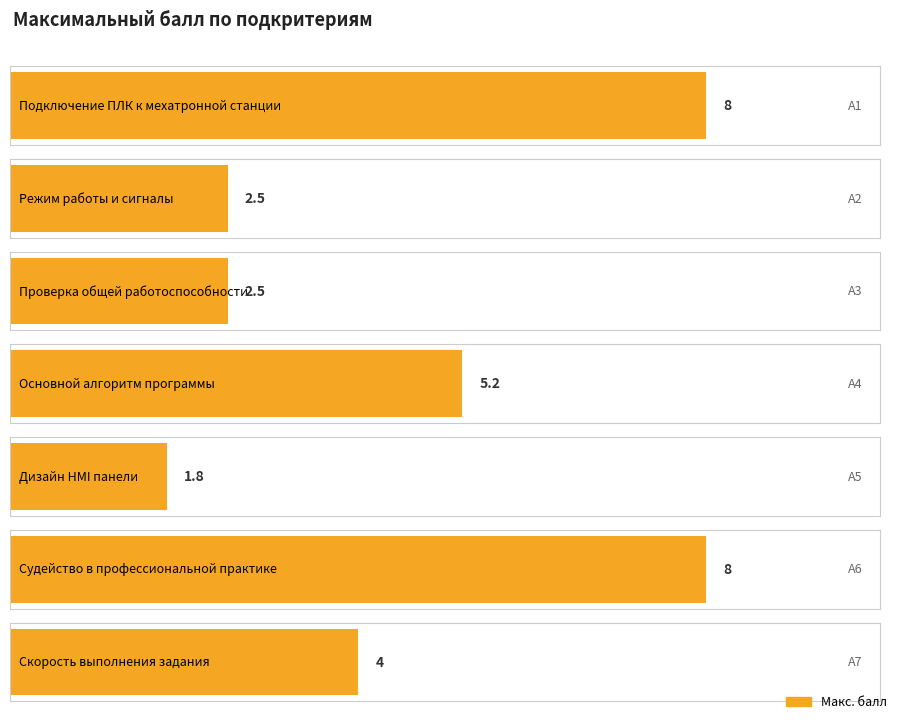

What is the value of the 5th bar from the left?

1.8